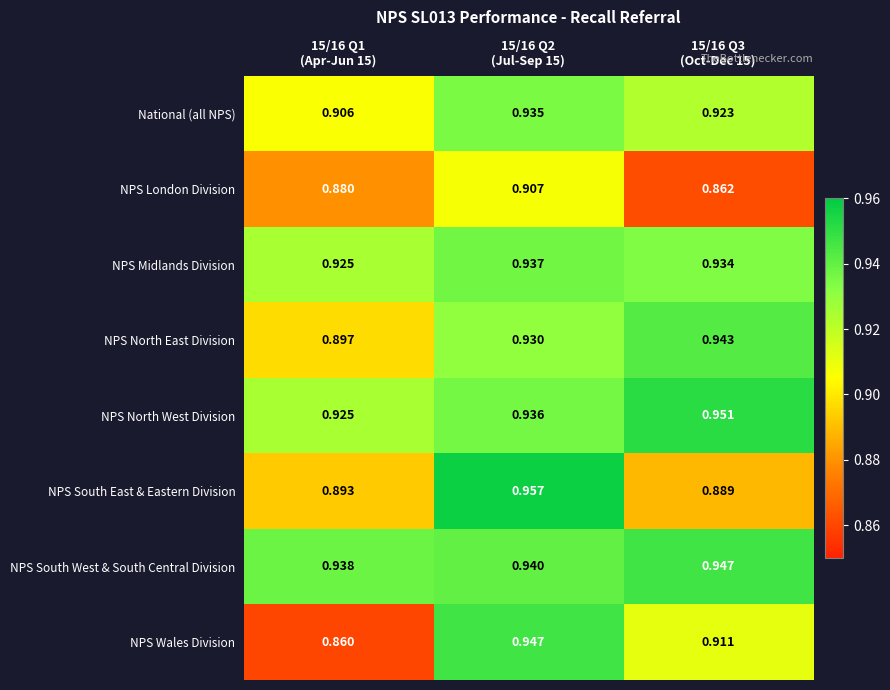

At which category is the sum across all series the highest?

15/16 Q2
(Jul-Sep 15)